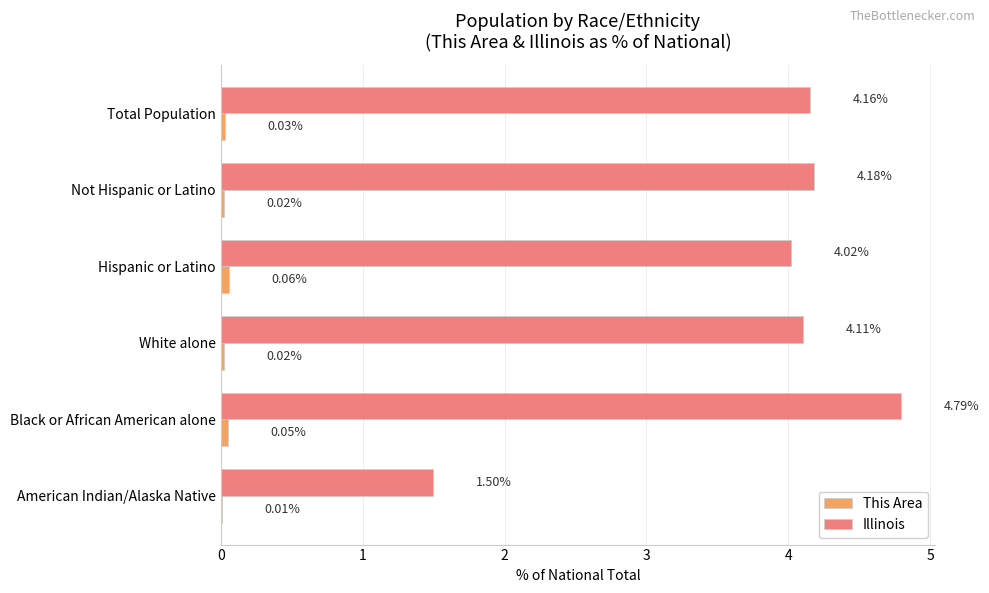

At which label does Illinois reach its peak?

Black or African American alone